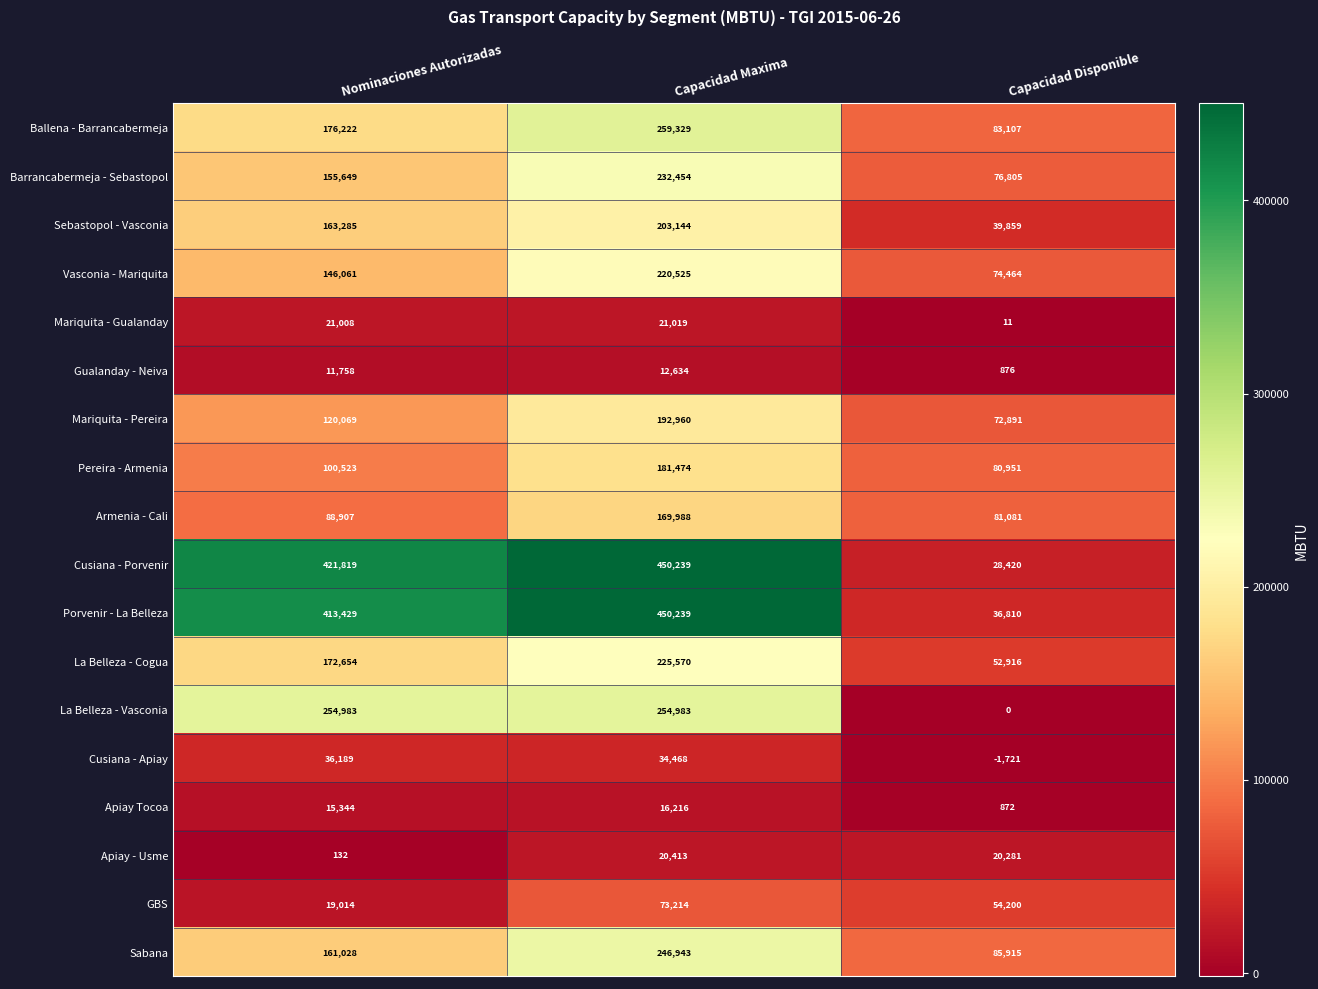

What is the total value across all series at Capacidad Maxima?

3265812